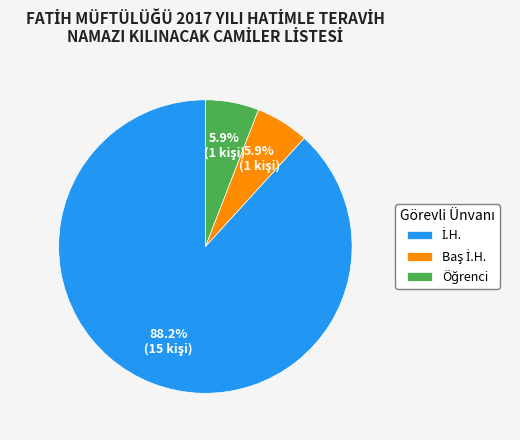

How many segments does this pie chart have?

3